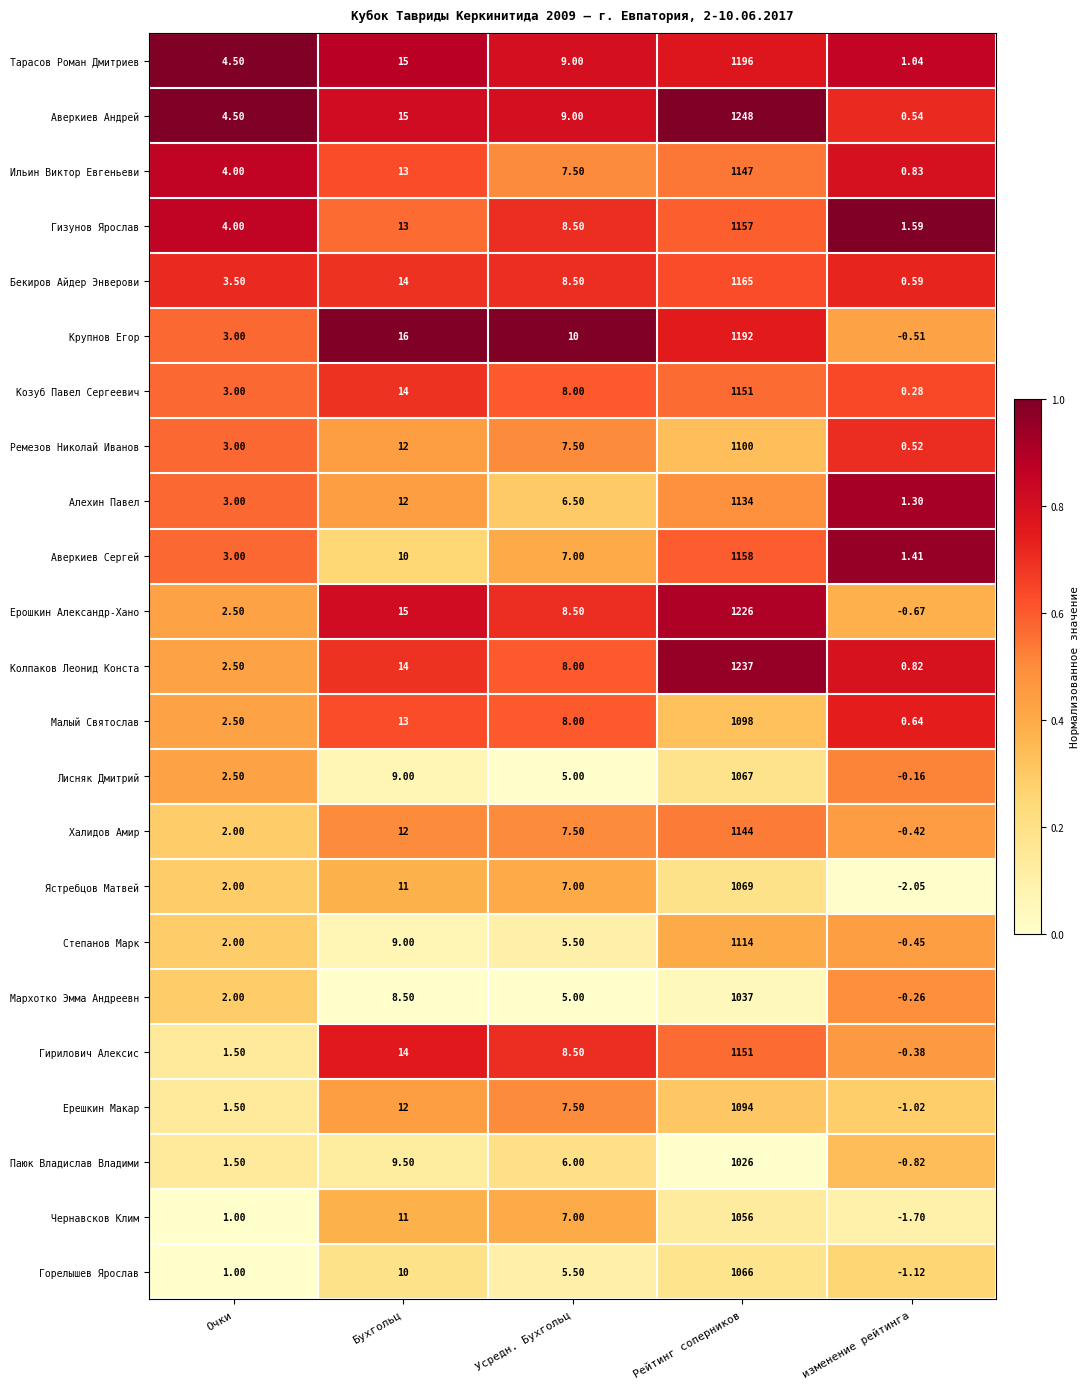

Which category has the lowest value across all series?

изменение рейтинга